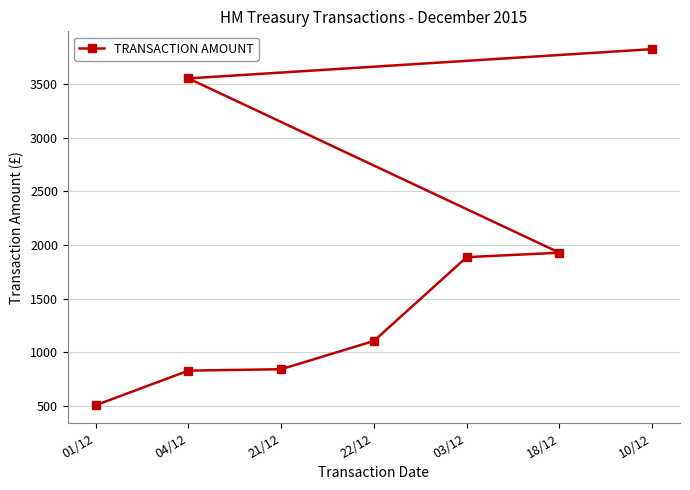

What is the change in value from 21/12 to 18/12?

+1086.0